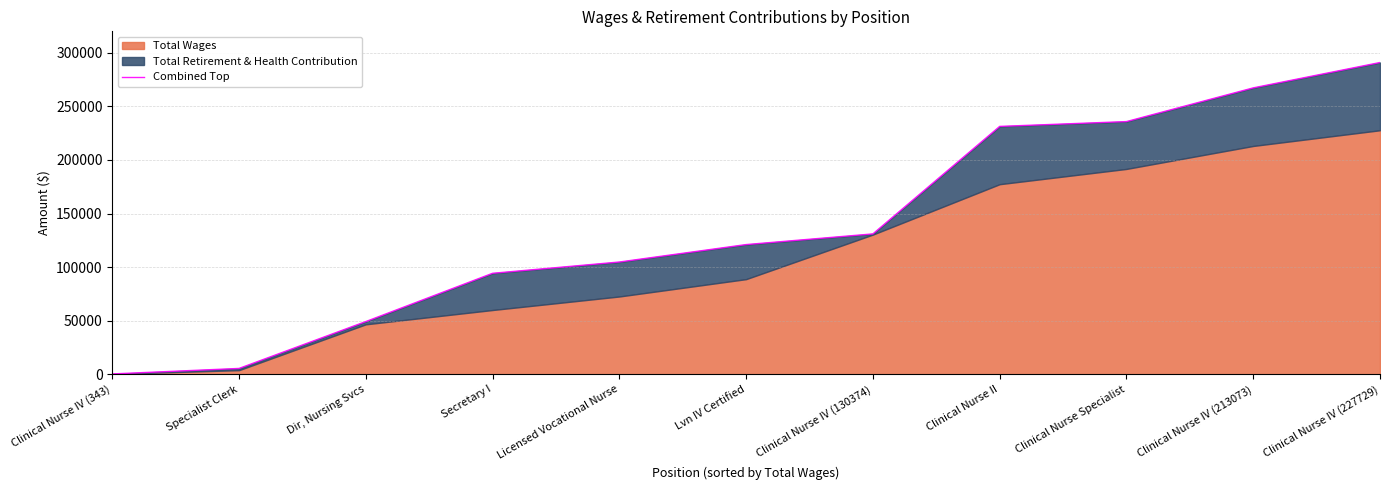

Which has a higher value, Clinical Nurse Specialist or Dir, Nursing Svcs?

Clinical Nurse Specialist